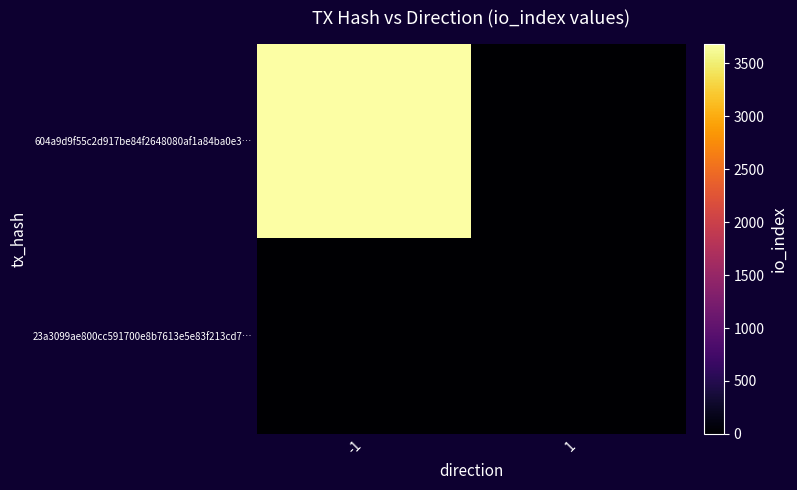

At which category is the sum across all series the highest?

-1